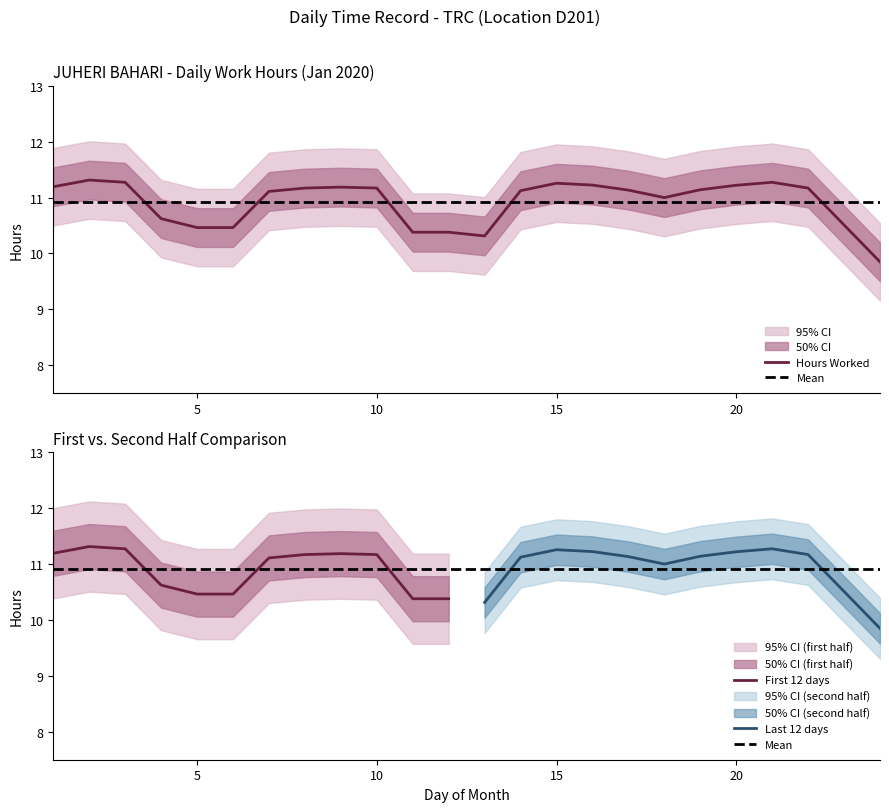

The value of Hours Worked at 5 is 10.5. True or false?

True